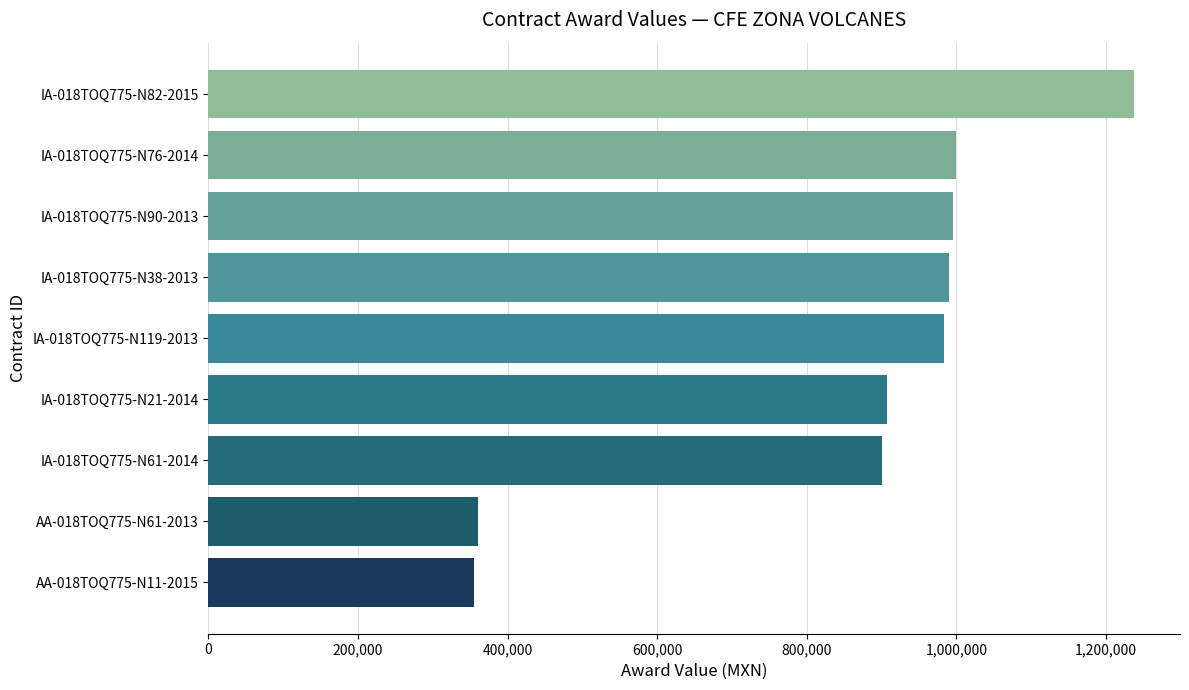

What is the greatest value displayed?

1237000